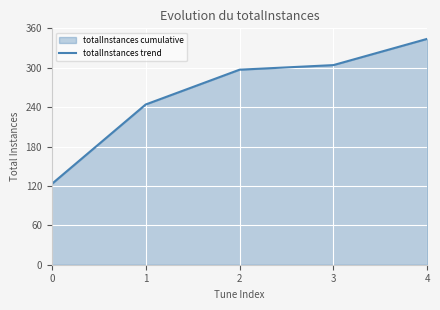

Read the value at 2, to the nearest 10.

300